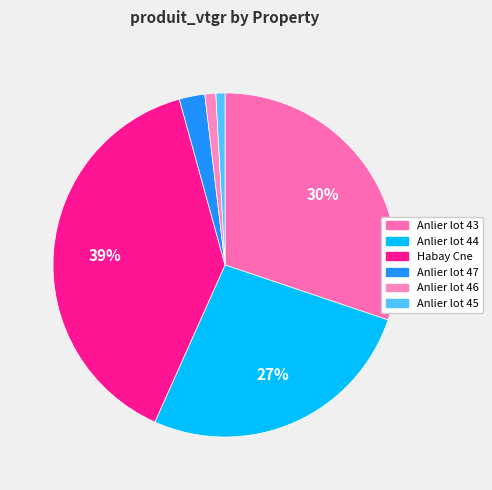

Count the number of slices in the pie.

6